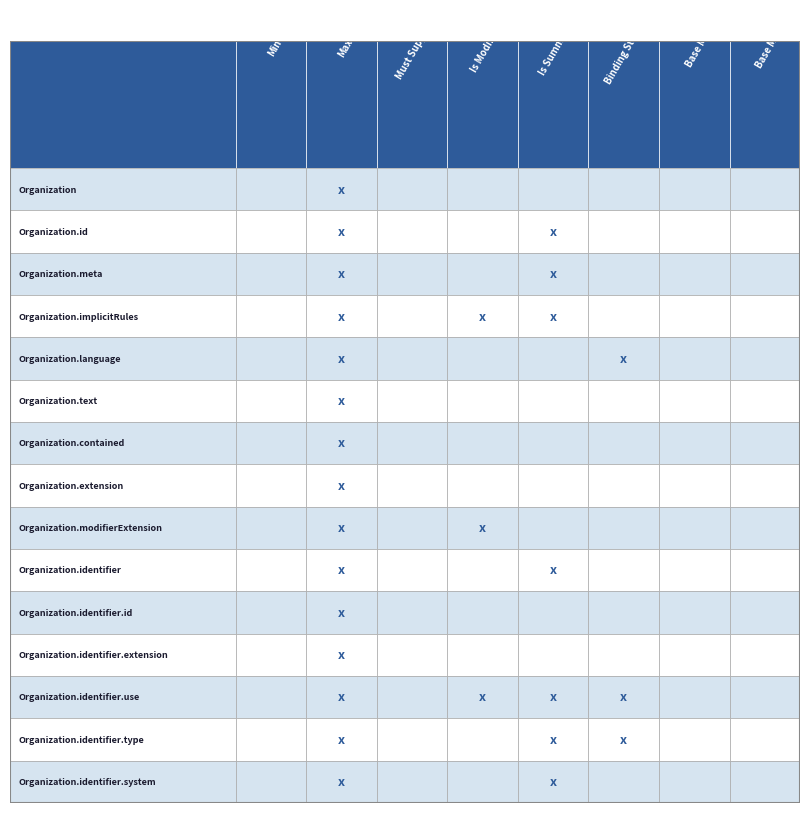

What is the difference between the Organization.identifier values at Organization.contained and Organization.id?

1